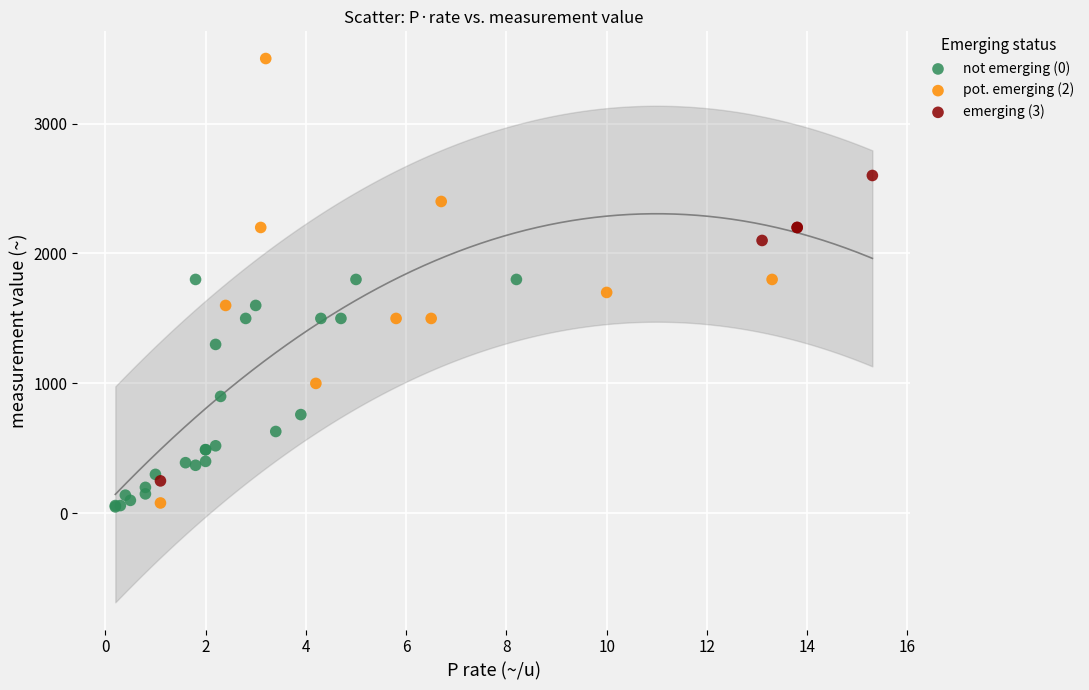

Which series contains the highest Y value?

pot. emerging (2)